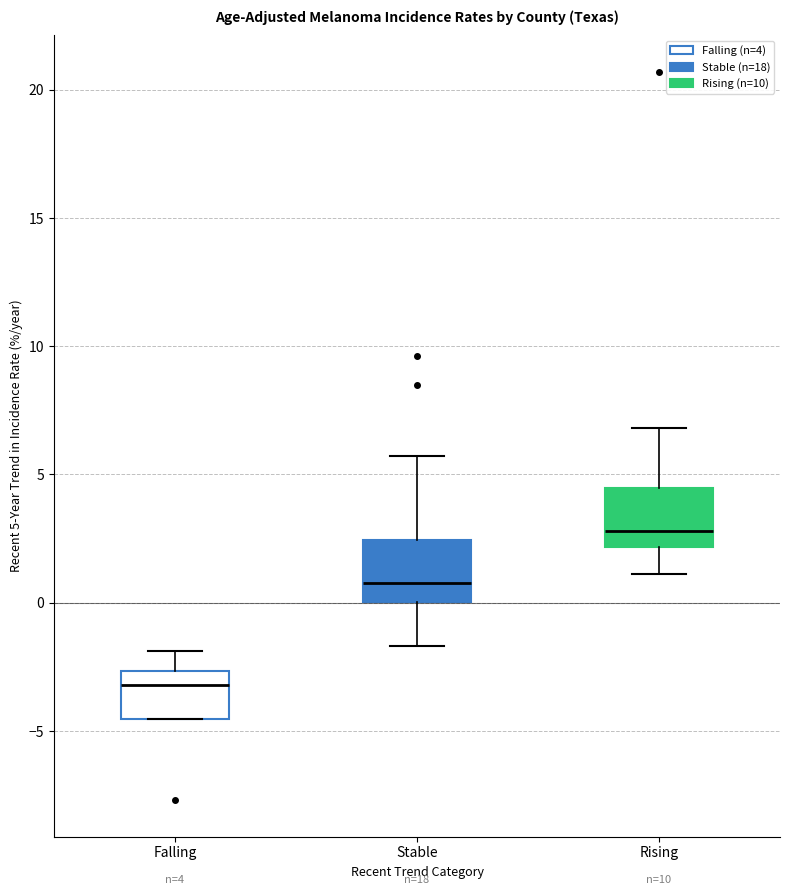

Which box's median line is the lowest?

Falling